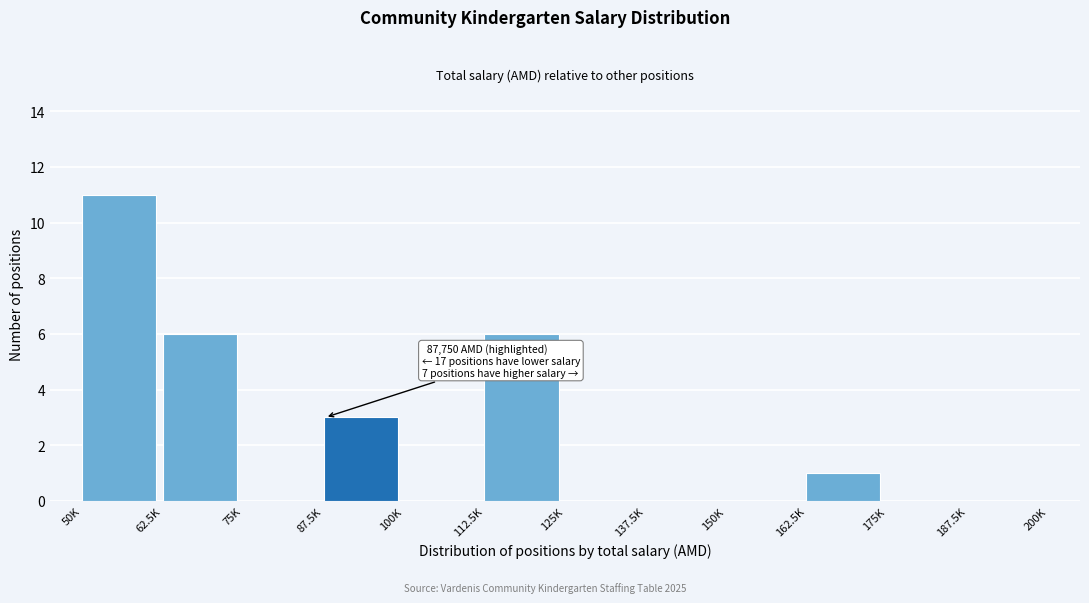

Reading left to right, extract all data points from this chart.

50K=11	62.5K=6	75K=0	87.5K=3	100K=0	112.5K=6	125K=0	137.5K=0	150K=0	162.5K=1	175K=0	187.5K=0